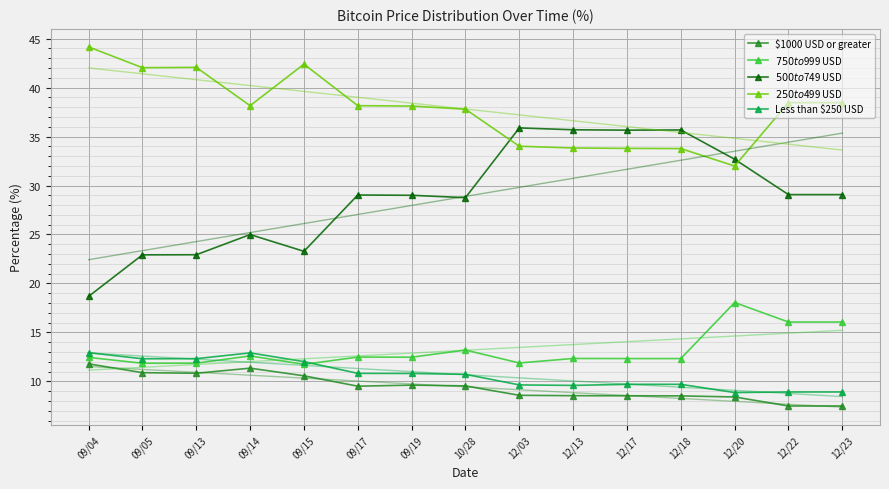

What is the average value of the $500 to $749 USD series?

28.9